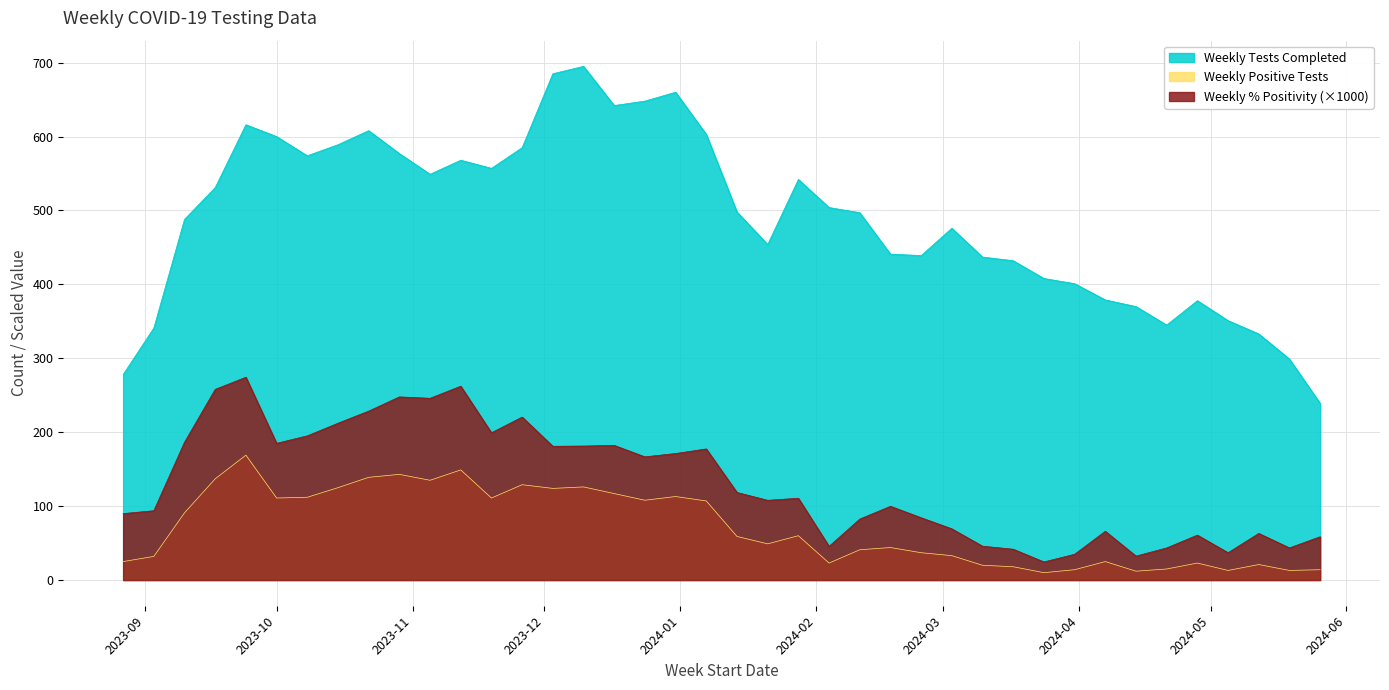

Reading left to right, transcribe all the data shown in this chart.

Weekly % Positivity: 89.9	93.8	186.5	258.0	274.4	185.0	195.1	212.2	228.6	247.8	245.9	262.3	199.3	220.5	181.0	181.3	182.2	166.7	171.2	177.4	118.5	107.9	110.7	45.6	82.5	99.8	84.3	69.3	45.8	41.7	24.5	34.9	66.0	32.4	43.5	60.8	37.0	63.1	43.5	58.6
Weekly Positive Tests: 25.0	32.0	91.0	137.0	169.0	111.0	112.0	125.0	139.0	143.0	135.0	149.0	111.0	129.0	124.0	126.0	117.0	108.0	113.0	107.0	59.0	49.0	60.0	23.0	41.0	44.0	37.0	33.0	20.0	18.0	10.0	14.0	25.0	12.0	15.0	23.0	13.0	21.0	13.0	14.0
Weekly Tests Completed: 278.0	341.0	488.0	531.0	616.0	600.0	574.0	589.0	608.0	577.0	549.0	568.0	557.0	585.0	685.0	695.0	642.0	648.0	660.0	603.0	498.0	454.0	542.0	504.0	497.0	441.0	439.0	476.0	437.0	432.0	408.0	401.0	379.0	370.0	345.0	378.0	351.0	333.0	299.0	239.0